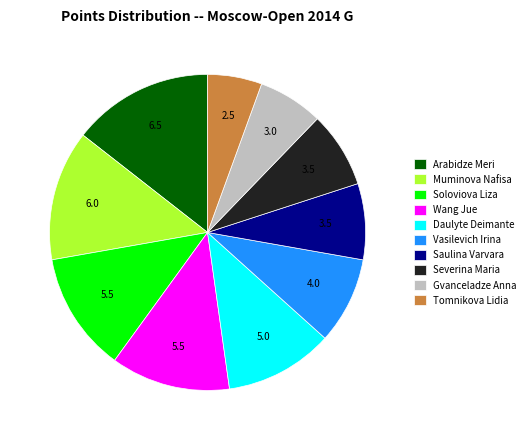

Is the sum of Wang Jue and Severina Maria greater than half?

No